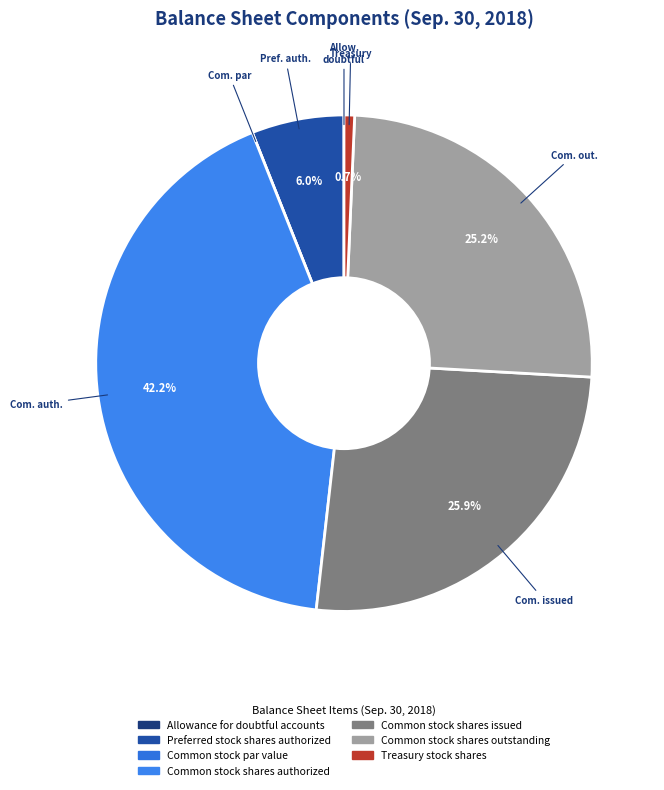

What is the largest slice in the pie chart?

Com. auth.